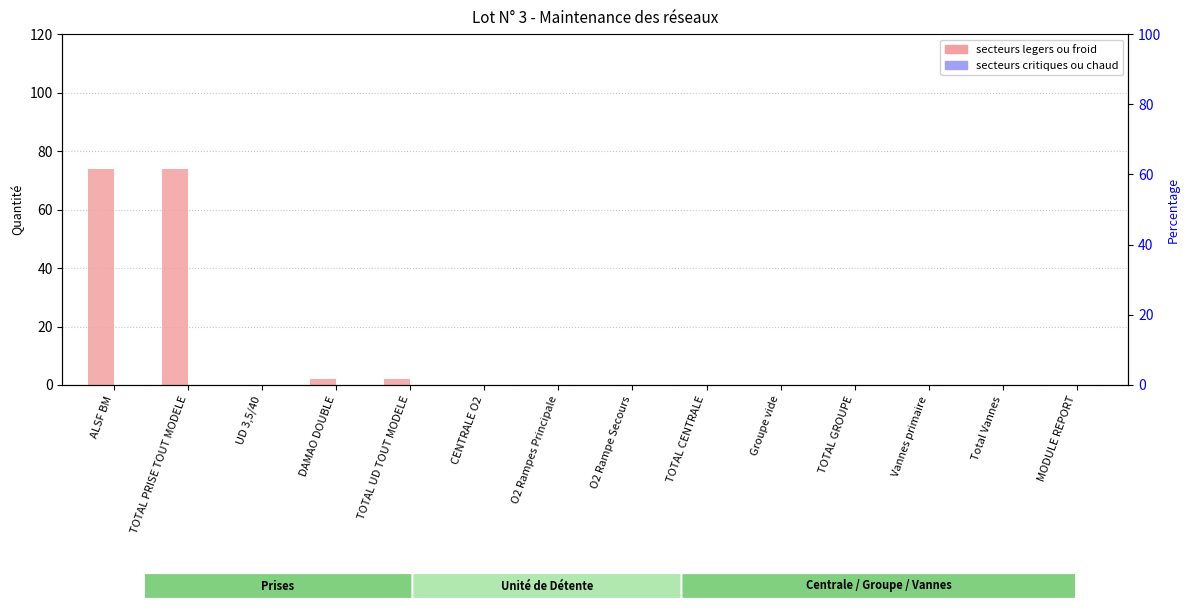

What is the difference between the maximum and minimum values in the secteurs legers ou froid series?

74